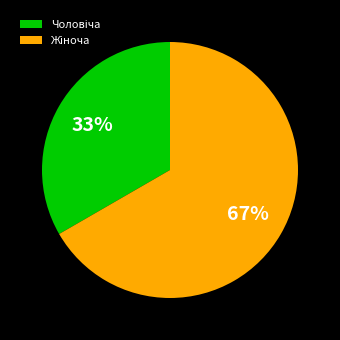

To the nearest percent, what is the average slice percentage?

50%